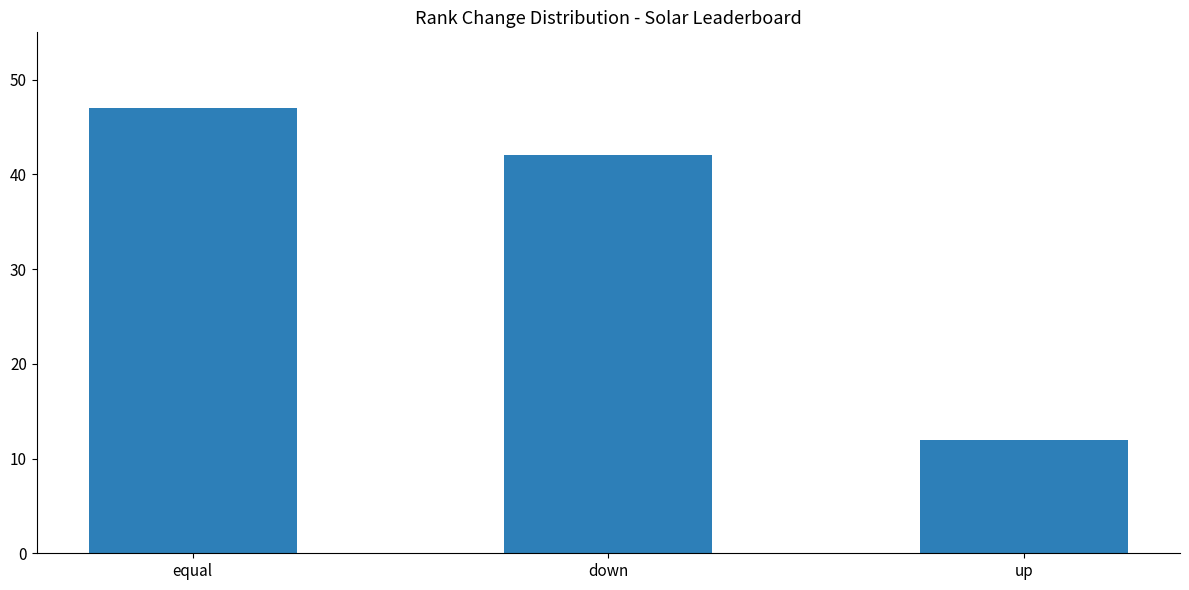

What is the label of the 1st bar from the left?

equal